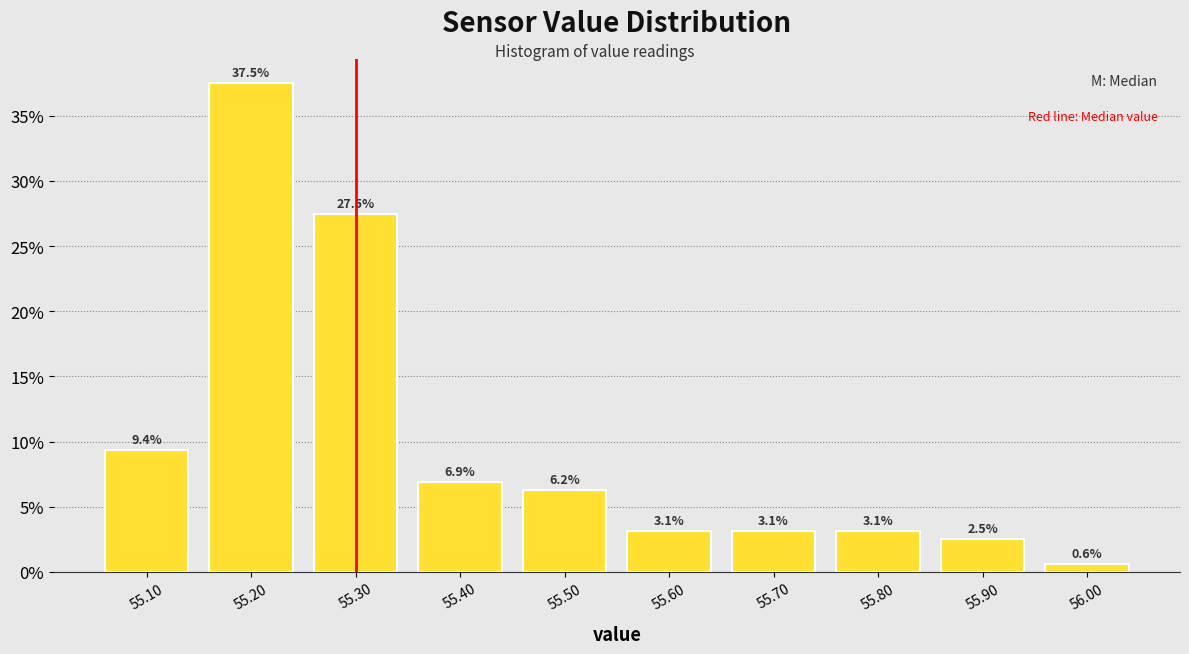

Reading left to right, transcribe this chart: for each bar, give the range it covers on the x-axis and its height.

55.05 to 55.15: 9.4
55.15 to 55.25: 37.5
55.25 to 55.35: 27.5
55.35 to 55.45: 6.9
55.45 to 55.55: 6.2
55.55 to 55.65: 3.1
55.65 to 55.75: 3.1
55.75 to 55.85: 3.1
55.85 to 55.95: 2.5
55.95 to 56.05: 0.6